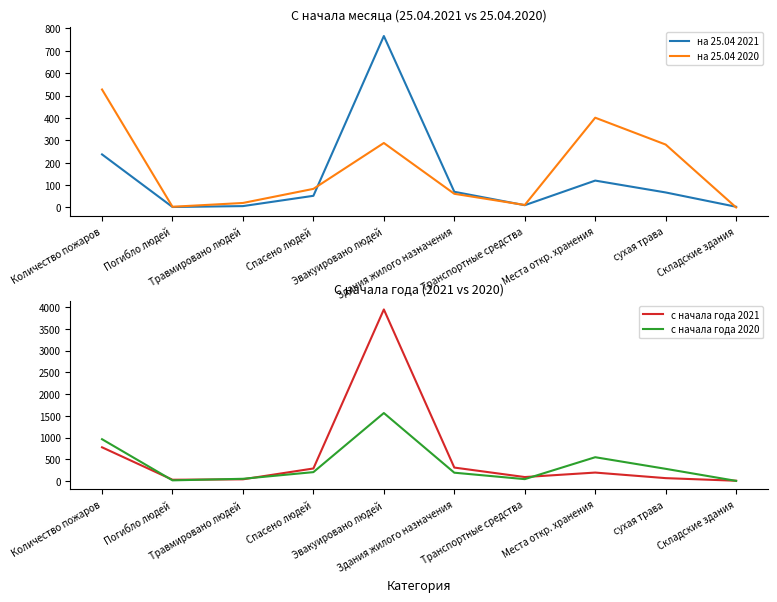

Which label corresponds to the smallest value in the chart?

Складские здания